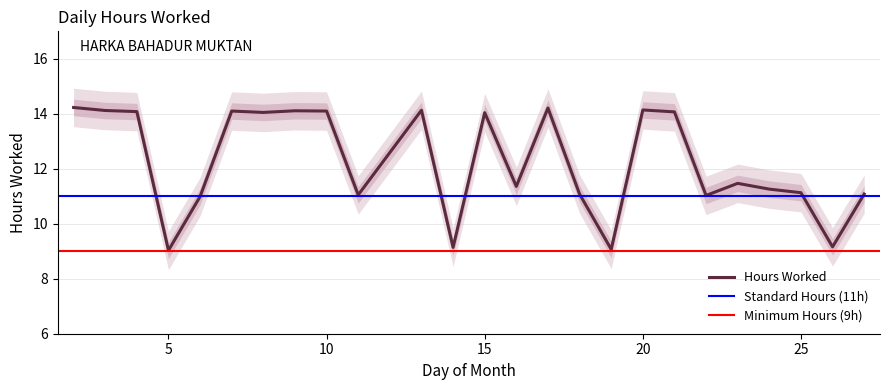

Reading left to right, extract all data points from this chart.

14.2	14.1	14.1	9.0	11.0	14.1	14.1	14.1	14.1	11.1	14.1	9.1	14.0	11.4	14.2	11.1	9.1	14.1	14.1	11.0	11.5	11.3	11.1	9.2	11.1